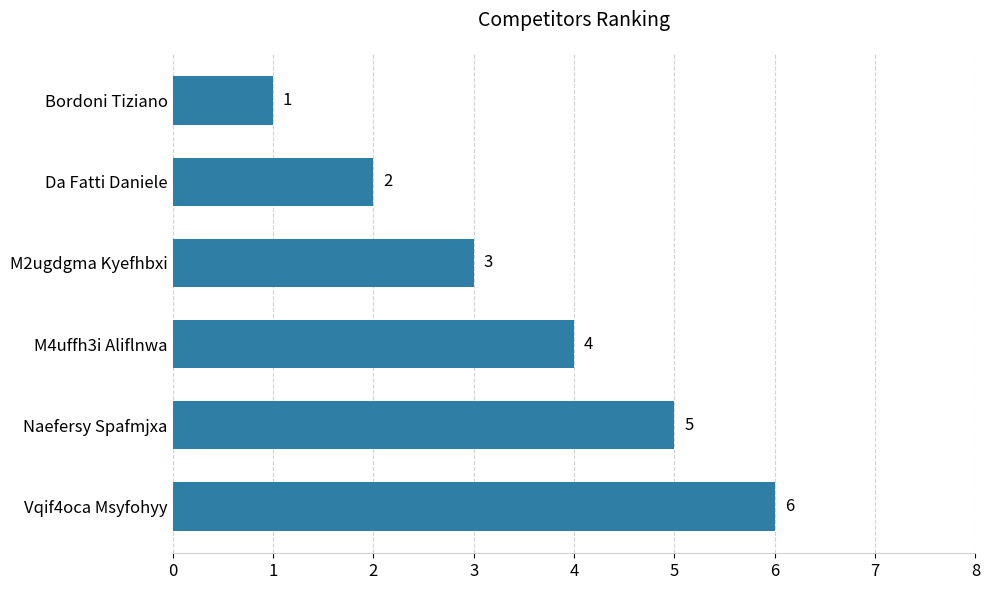

Approximately how many times larger is the value at Naefersy Spafmjxa compared to M2ugdgma Kyefhbxi?

1.7